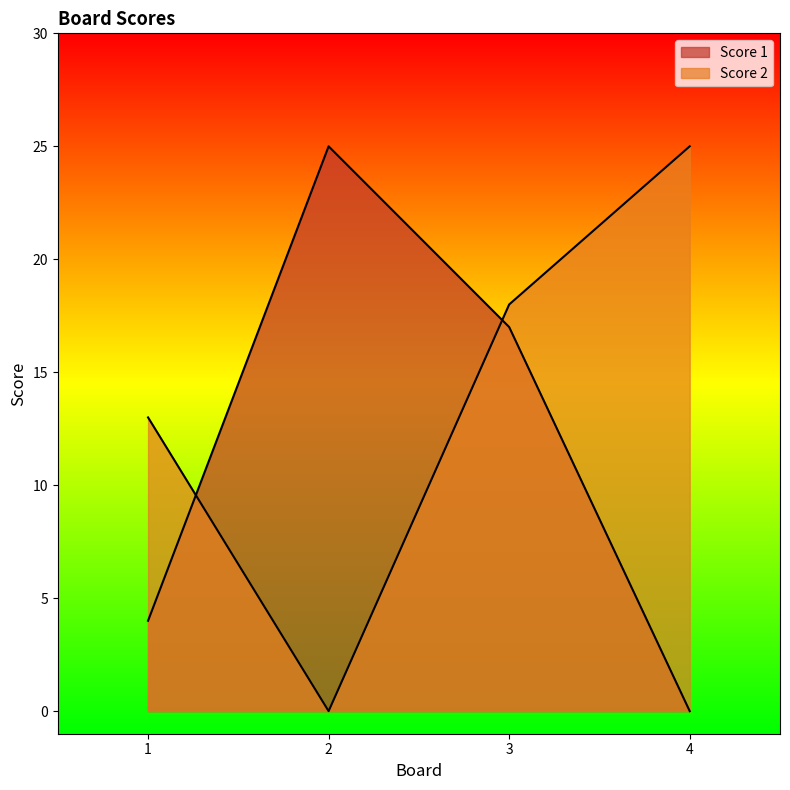

What is the difference between the highest and lowest values at 1?

9